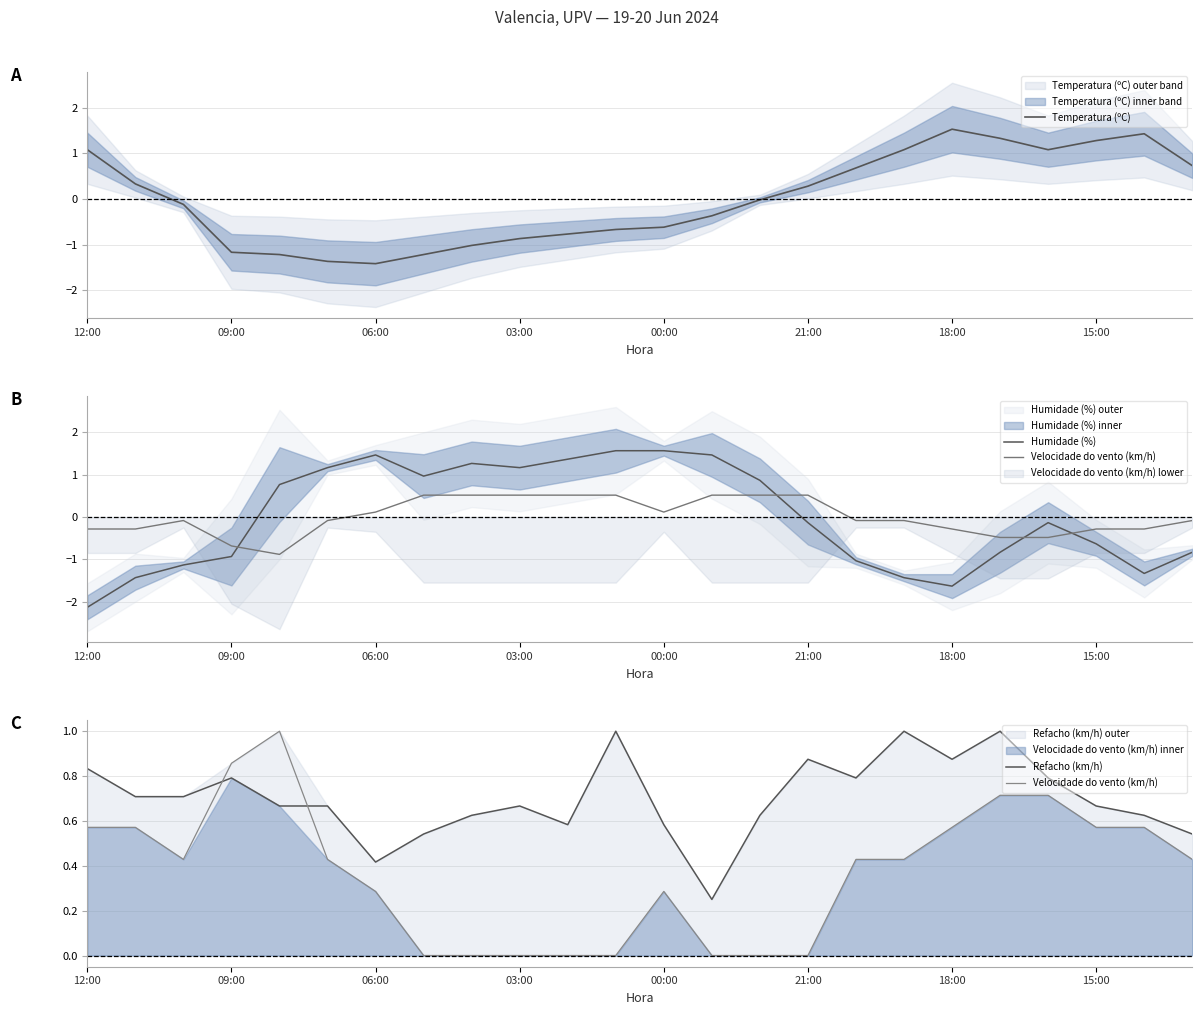

The Temperatura (ºC) series shows -1.2 at 09:00. True or false?

True